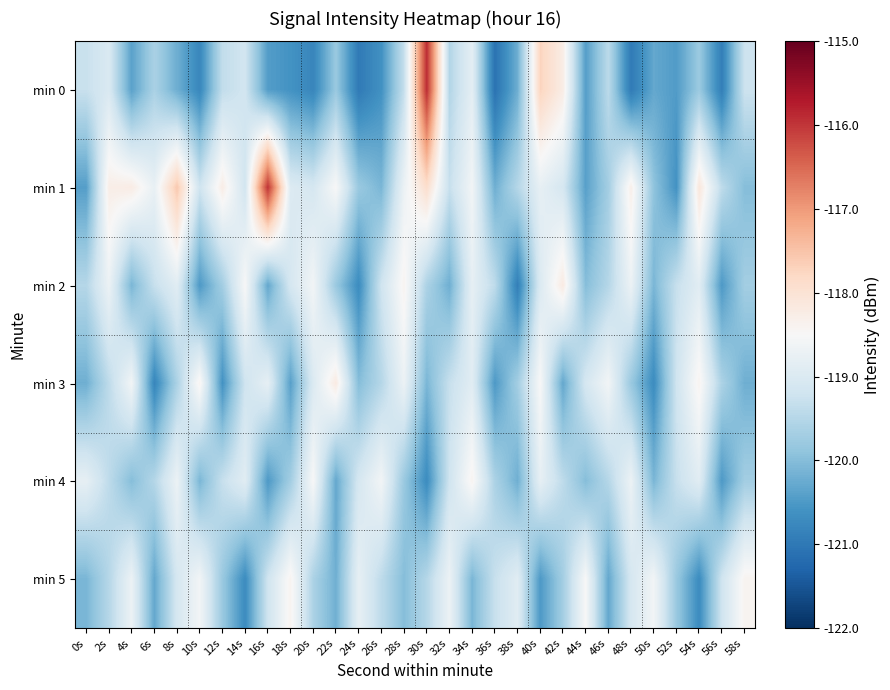

Reading right to left, transcribe all the data shown in this chart.

min 0: 58s=-119.2	56s=-120.9	54s=-119.8	52s=-120.5	50s=-120.3	48s=-121.0	46s=-119.4	44s=-120.4	42s=-118.2	40s=-117.7	38s=-120.2	36s=-121.1	34s=-118.8	32s=-119.5	30s=-115.9	28s=-119.3	26s=-120.6	24s=-121.0	22s=-119.8	20s=-120.8	18s=-120.6	16s=-120.4	14s=-119.2	12s=-119.4	10s=-120.8	8s=-120.2	6s=-119.6	4s=-120.4	2s=-119.0	0s=-119.3
min 1: 58s=-120.0	56s=-119.4	54s=-118.1	52s=-120.6	50s=-119.9	48s=-118.3	46s=-119.7	44s=-120.4	42s=-119.1	40s=-118.8	38s=-119.5	36s=-120.2	34s=-118.6	32s=-119.3	30s=-117.9	28s=-118.7	26s=-120.1	24s=-119.8	22s=-118.5	20s=-119.1	18s=-119.0	16s=-116.0	14s=-119.2	12s=-118.3	10s=-119.2	8s=-117.6	6s=-118.8	4s=-118.2	2s=-118.3	0s=-120.4
min 2: 58s=-119.7	56s=-120.5	54s=-118.9	52s=-119.3	50s=-120.1	48s=-118.7	46s=-119.5	44s=-120.0	42s=-118.2	40s=-119.0	38s=-120.9	36s=-119.4	34s=-118.8	32s=-120.2	30s=-119.6	28s=-118.4	26s=-119.2	24s=-120.7	22s=-119.8	20s=-118.6	18s=-119.1	16s=-120.3	14s=-118.5	12s=-119.7	10s=-120.5	8s=-118.9	6s=-119.3	4s=-120.1	2s=-118.7	0s=-119.5
min 3: 58s=-120.2	56s=-119.6	54s=-118.4	52s=-119.2	50s=-120.7	48s=-119.8	46s=-118.6	44s=-119.1	42s=-120.3	40s=-118.5	38s=-119.7	36s=-120.5	34s=-118.9	32s=-119.3	30s=-120.1	28s=-118.7	26s=-119.5	24s=-120.0	22s=-118.2	20s=-119.0	18s=-120.4	16s=-118.8	14s=-119.2	12s=-120.6	10s=-118.4	8s=-119.6	6s=-120.8	4s=-118.6	2s=-119.4	0s=-120.2
min 4: 58s=-119.7	56s=-120.5	54s=-118.9	52s=-119.3	50s=-120.1	48s=-118.7	46s=-119.5	44s=-120.0	42s=-119.4	40s=-118.8	38s=-120.2	36s=-119.6	34s=-118.4	32s=-119.2	30s=-120.7	28s=-119.8	26s=-118.6	24s=-119.1	22s=-120.3	20s=-118.5	18s=-119.7	16s=-120.5	14s=-118.9	12s=-119.3	10s=-120.1	8s=-118.7	6s=-119.5	4s=-120.0	2s=-119.4	0s=-118.8
min 5: 58s=-118.4	56s=-119.2	54s=-120.7	52s=-119.8	50s=-118.6	48s=-119.1	46s=-120.3	44s=-118.5	42s=-119.7	40s=-120.5	38s=-118.9	36s=-119.3	34s=-120.1	32s=-118.7	30s=-119.5	28s=-120.0	26s=-119.4	24s=-118.8	22s=-120.2	20s=-119.6	18s=-118.4	16s=-119.2	14s=-120.7	12s=-119.8	10s=-118.6	8s=-119.1	6s=-120.3	4s=-118.7	2s=-119.5	0s=-120.1